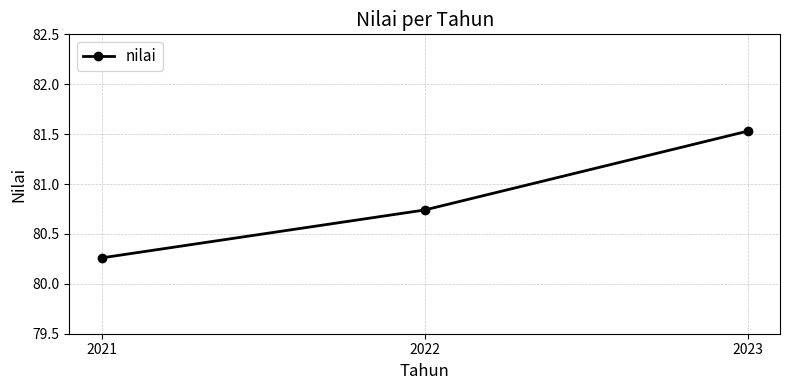

How many values are between 80 and 81?

2